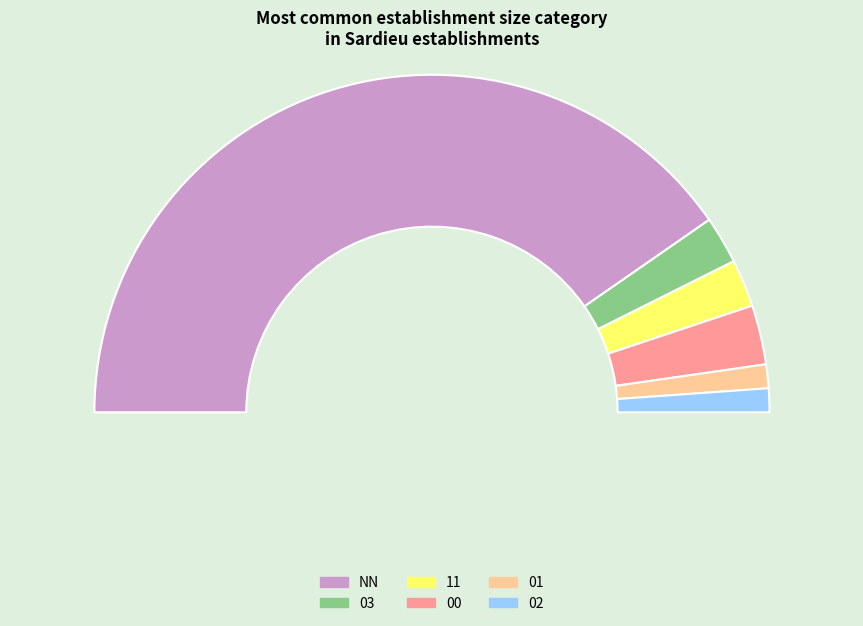

Do NN and 01 together represent more than half of the pie?

Yes